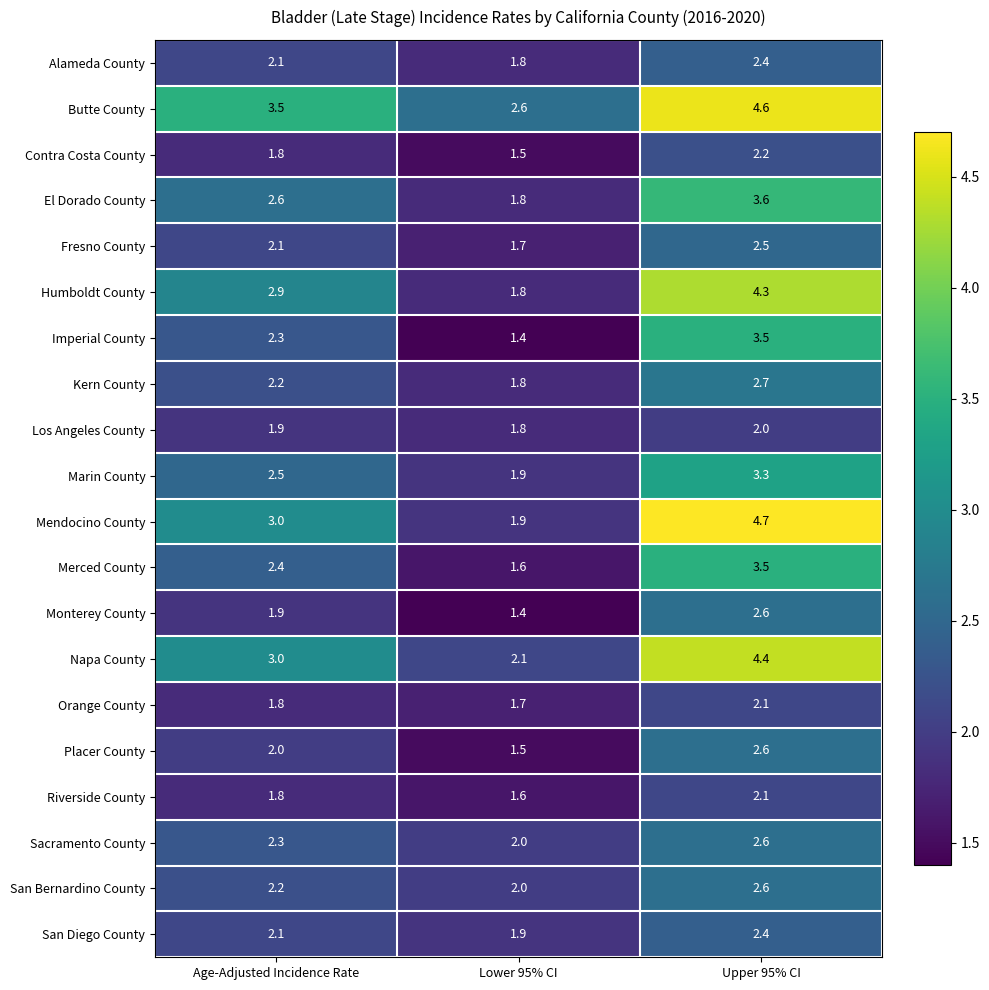

The Imperial County series shows 1.0 at Age-Adjusted Incidence Rate. True or false?

False